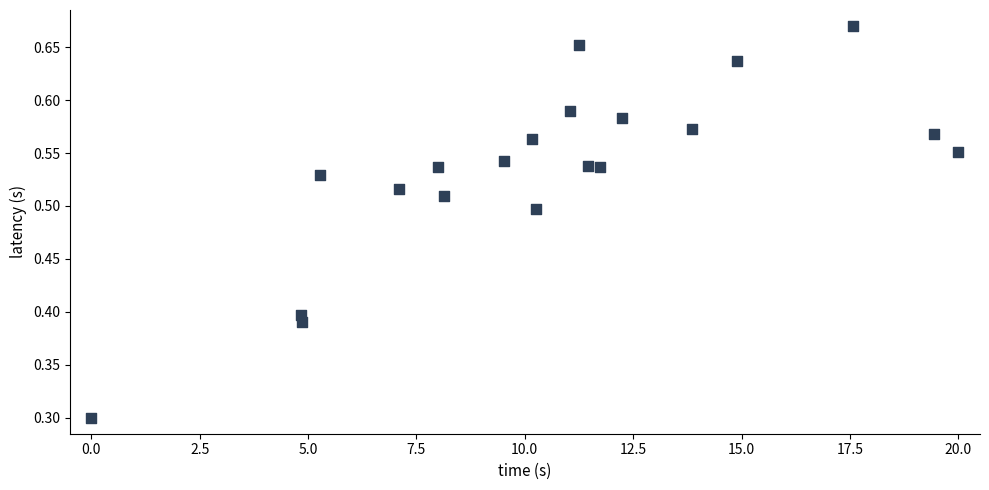

What is the range of X values (max minus min)?

20.0